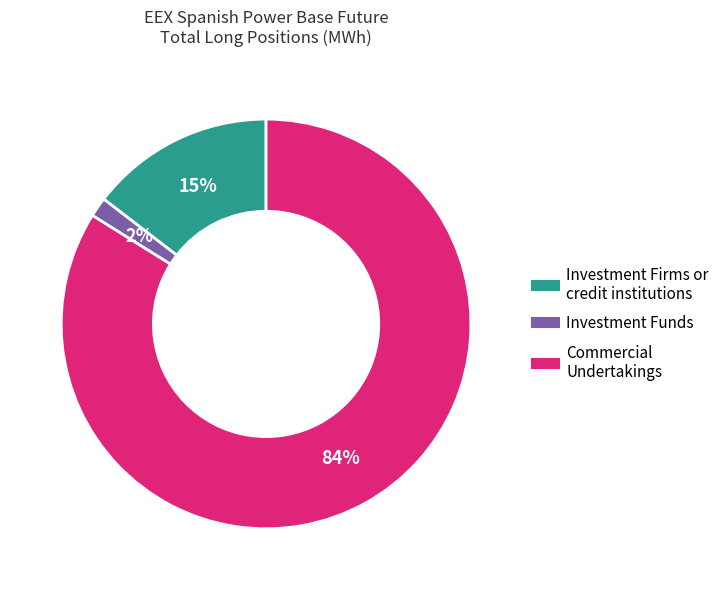

Is there a majority slice in this chart?

Yes